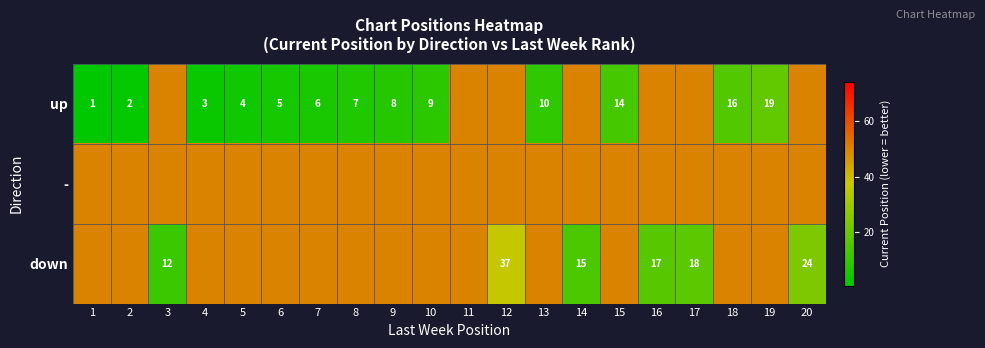

What is the difference between the up values at 1 and 8?

6